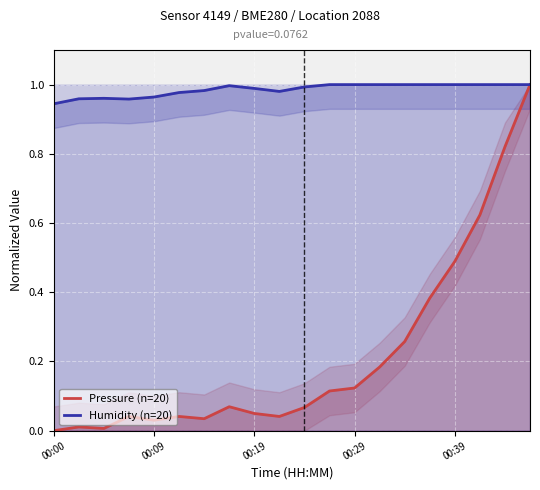

What is the difference between the maximum and minimum values in the Humidity (n=20) series?

0.1